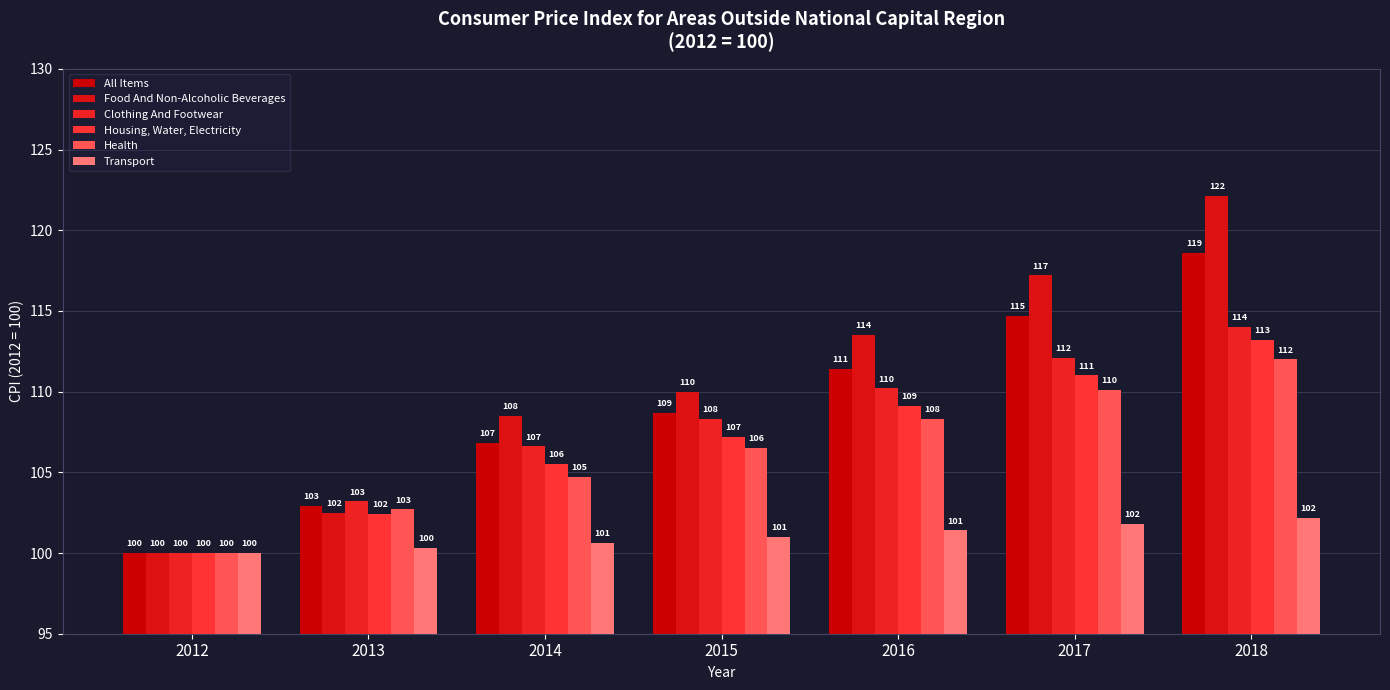

Is the value of Transport at 2013 greater than the value of Clothing And Footwear at 2018?

No